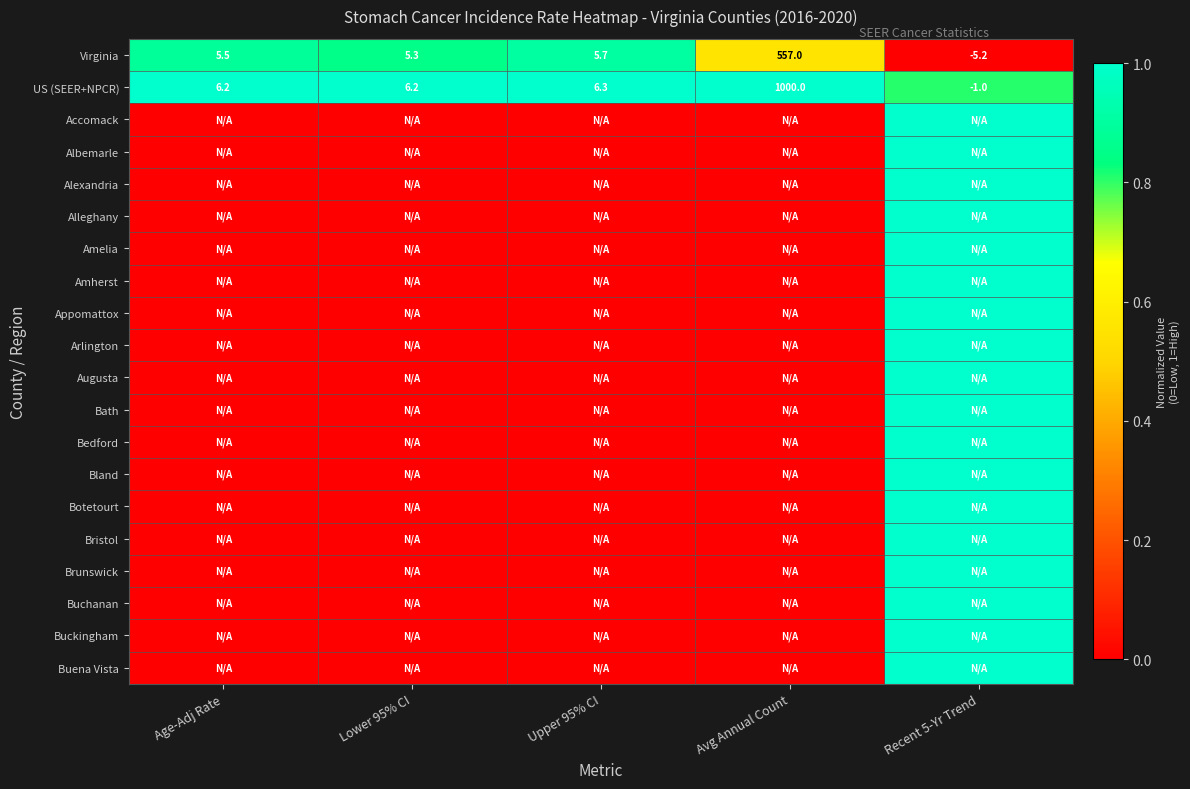

What is the difference between the second highest and minimum values in the US (SEER+NPCR) series?

7.3